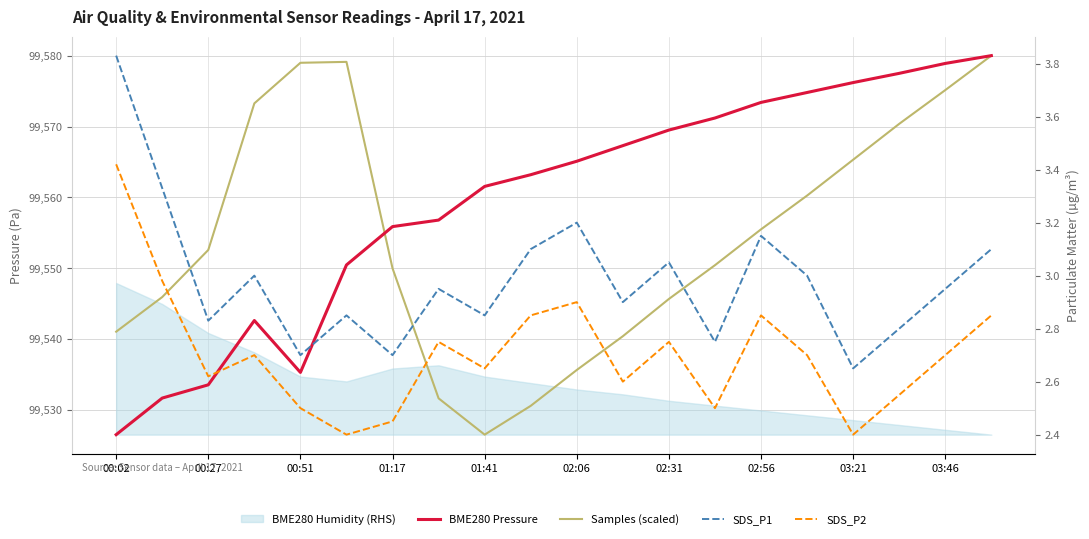

The value of SDS_P2 at 13 is 2.5. True or false?

True